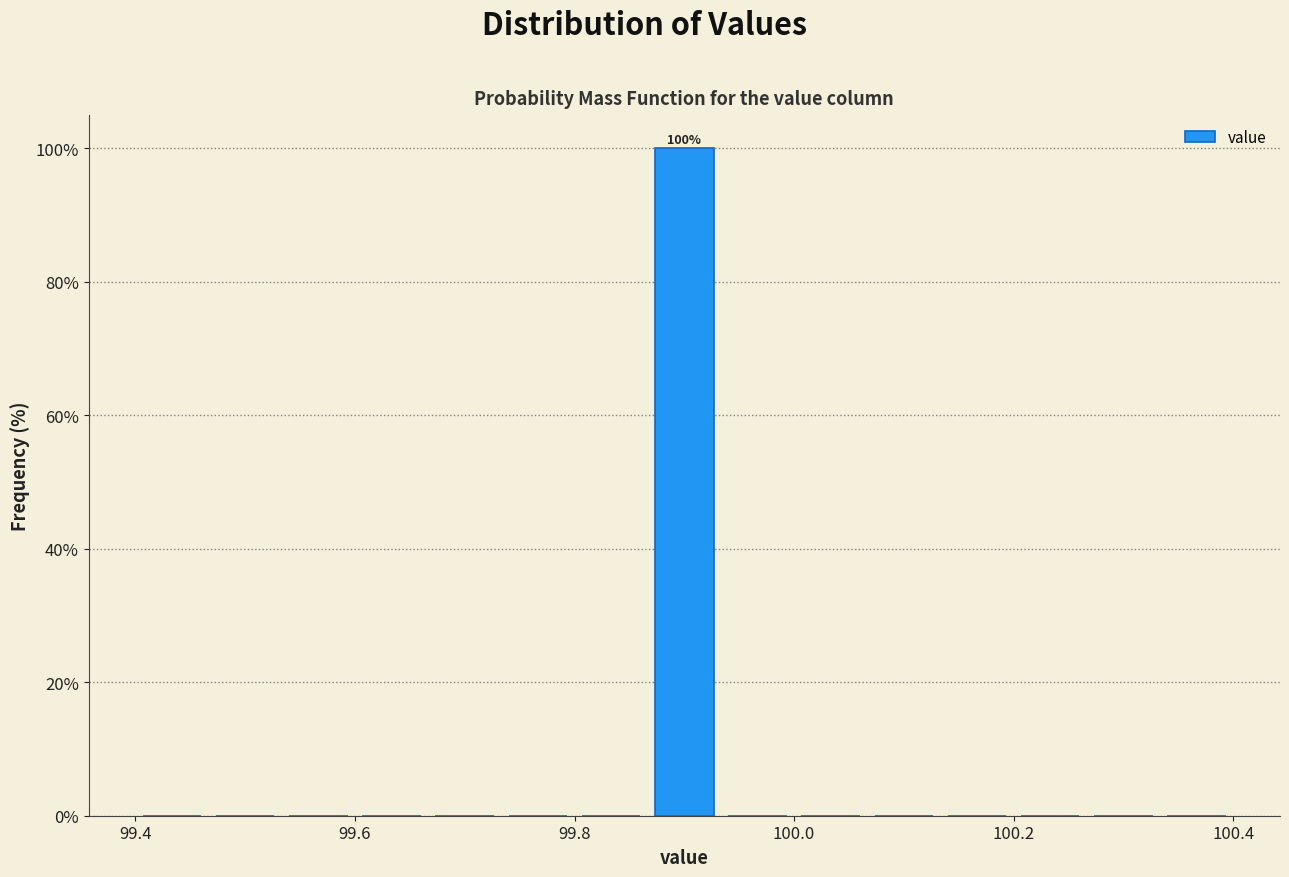

Around what value on the x-axis is the tallest bar? Give the approximate position of its centre, as read against the axis.

99.90